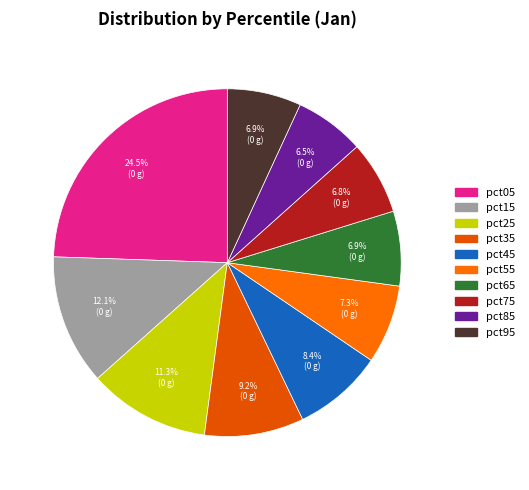

To the nearest percent, what portion does pct35 represent?

9%